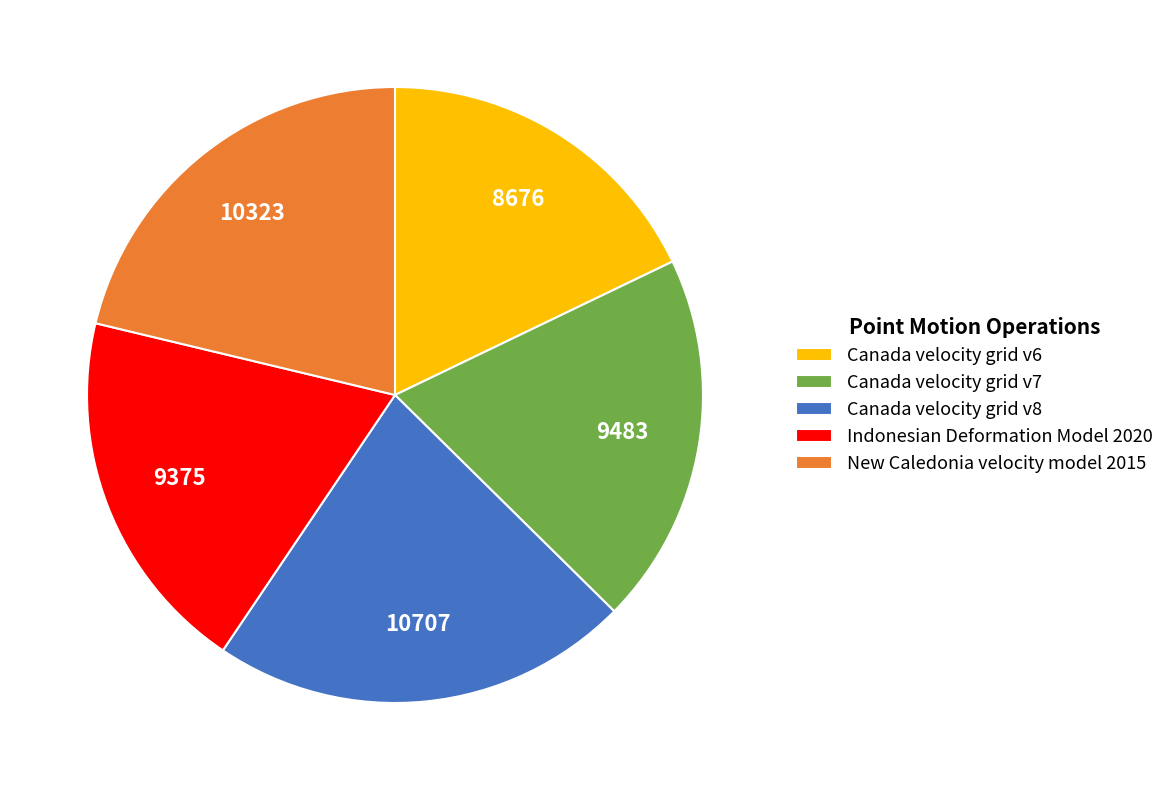

True or false: Indonesian Deformation Model 2020 accounts for 19% of the total.

True